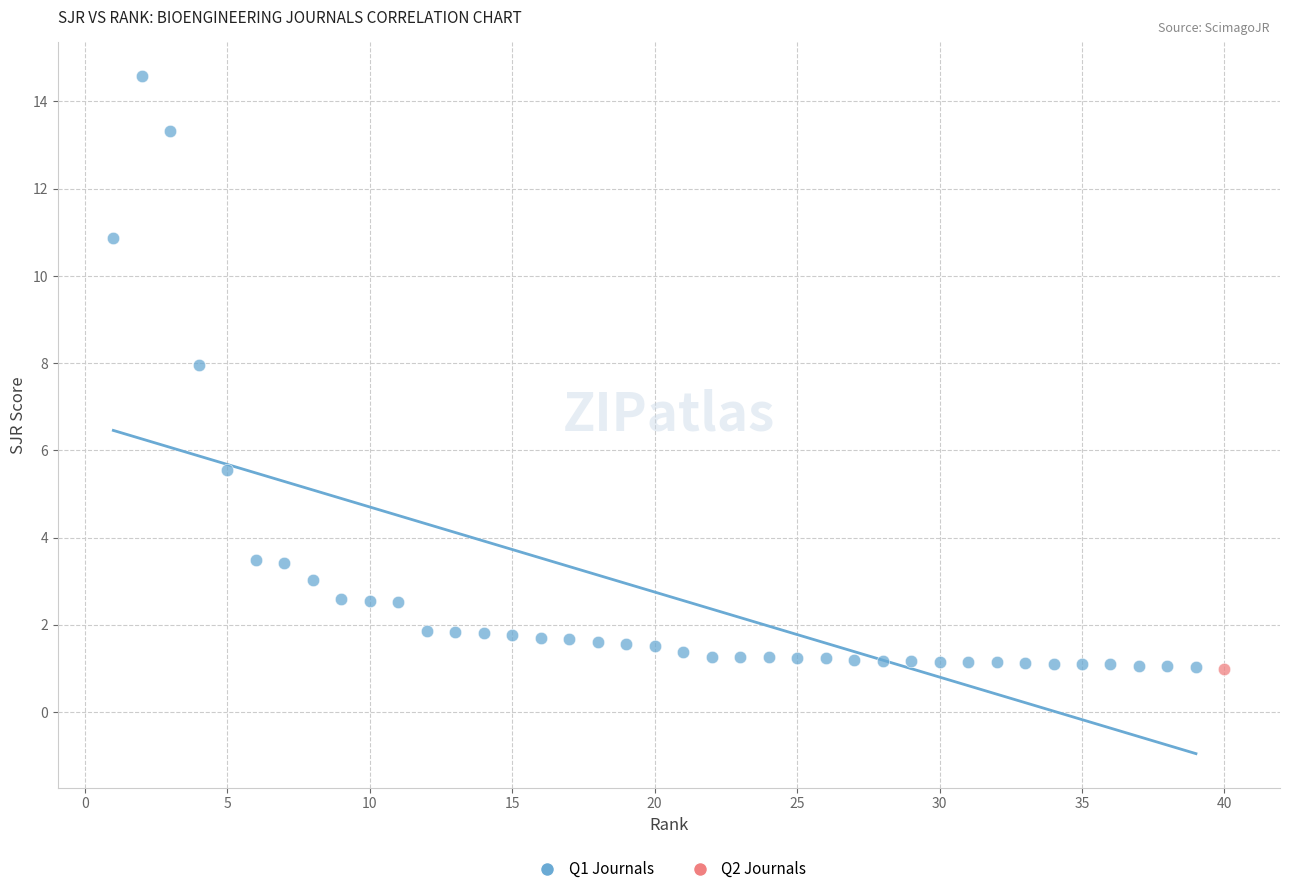

What are all the series names shown in the legend?

Q1 Journals, Q2 Journals